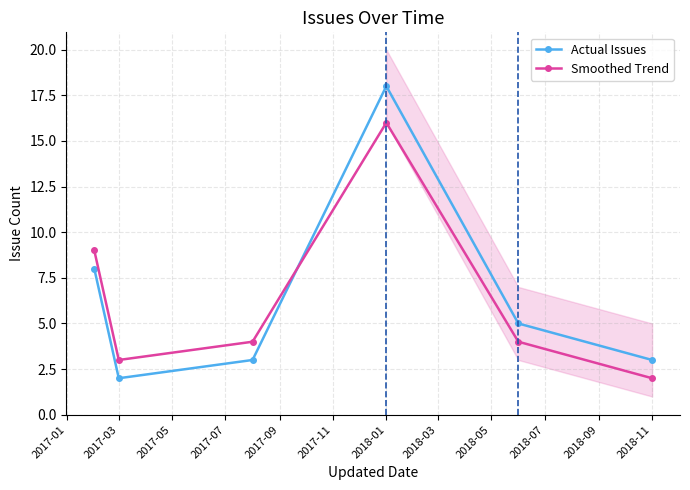

Which label corresponds to the smallest value in the chart?

2017-03